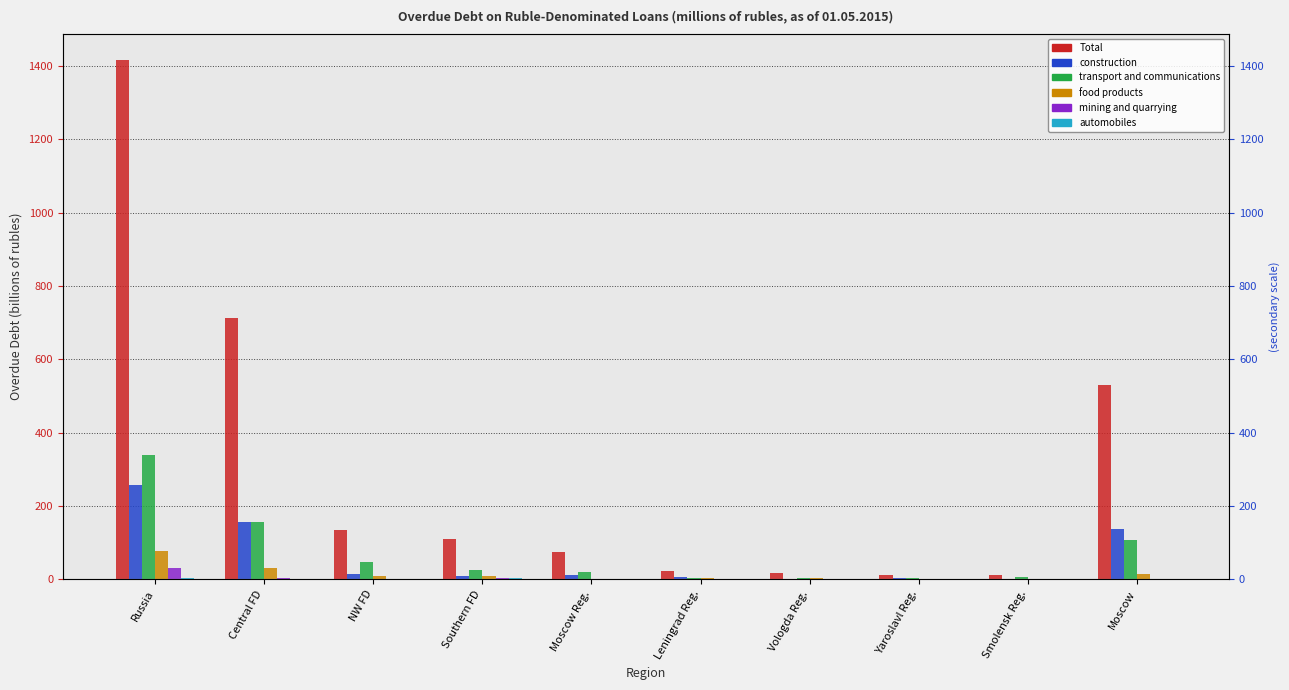

What is the average value of the automobiles series?

0.8